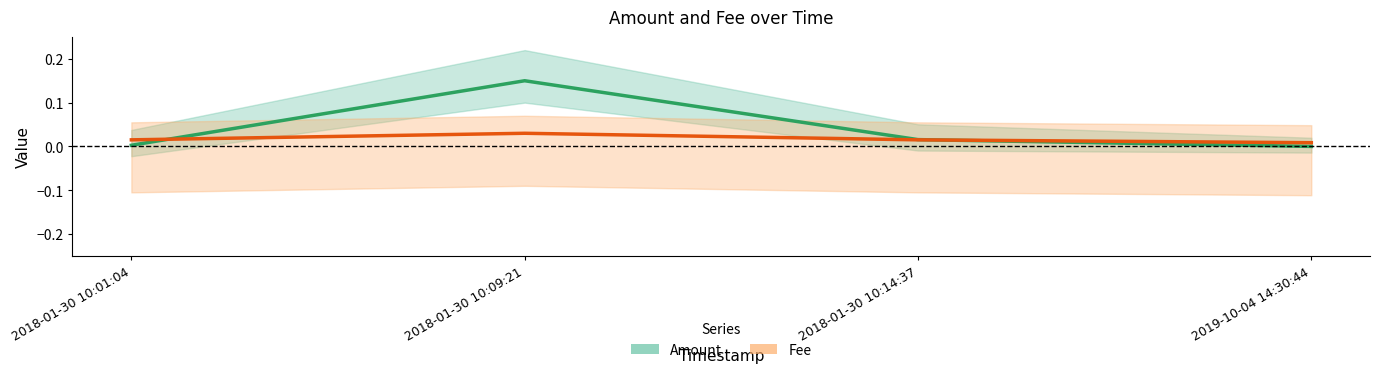

What is the difference between the Amount values at 2019-10-04 14:30:44 and 2018-01-30 10:09:21?

0.1